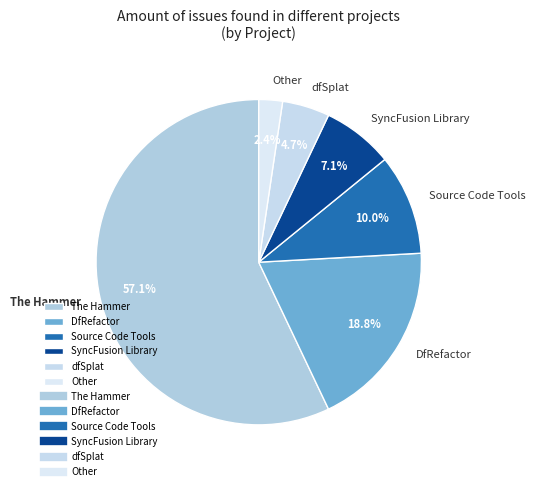

Approximately how many times larger is the value at Source Code Tools compared to DfRefactor?

0.5